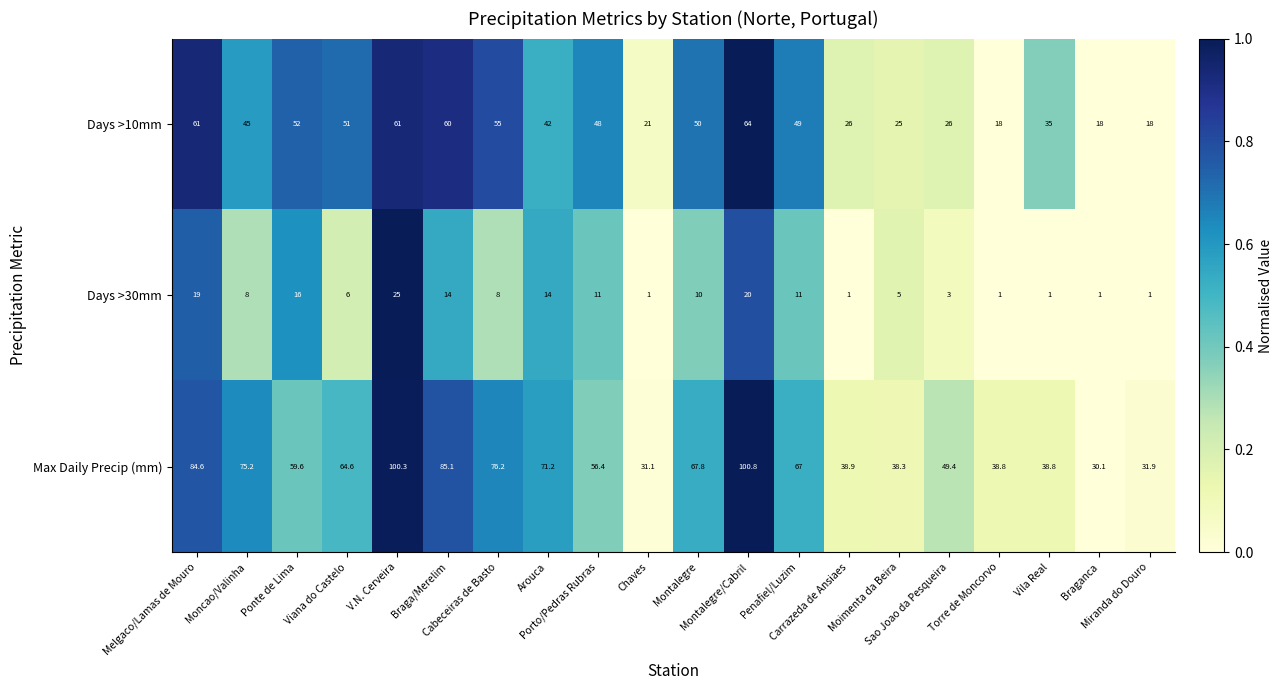

The value of Max Daily Precip (mm) at Montalegre is 0.8. True or false?

False